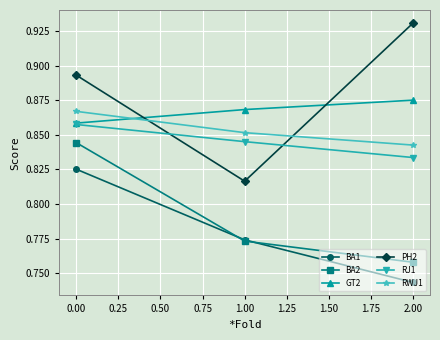

Which series has the largest range (max minus min)?

PH2